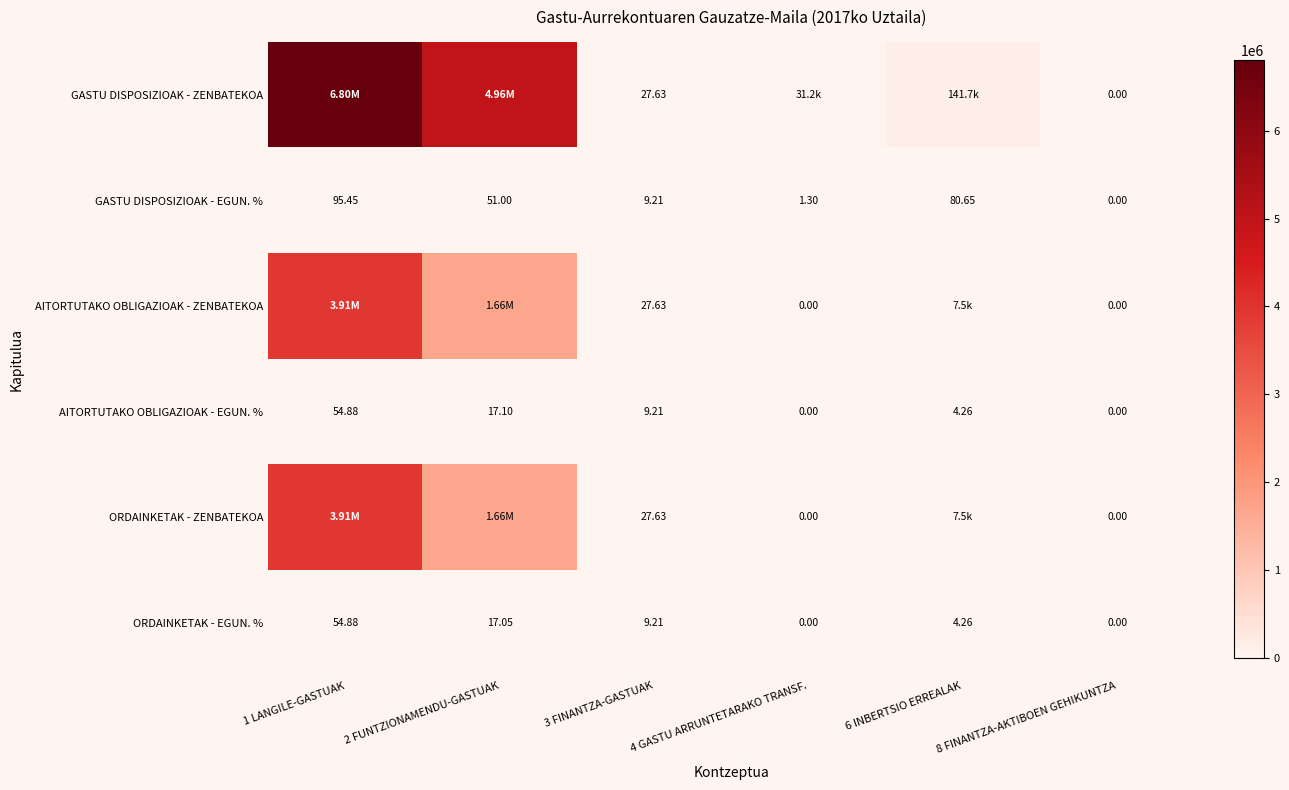

Which has a higher value, 8 FINANTZA-AKTIBOEN GEHIKUNTZA or 2 FUNTZIONAMENDU-GASTUAK?

2 FUNTZIONAMENDU-GASTUAK